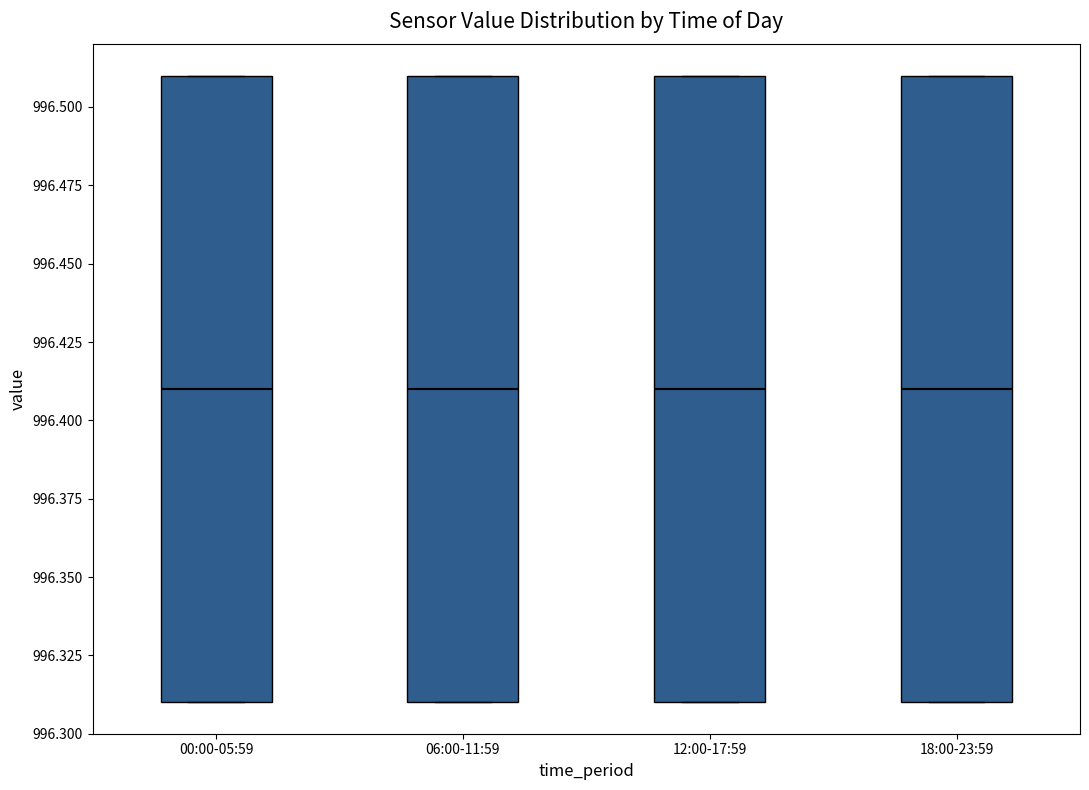

Reading left to right, transcribe this box plot: for each box, give where its median line is, the range the box spans, and where its two whiskers end, as read against the y-axis. The values are not printed on the chart, so give them approximately, as read against the axis.

00:00-05:59: median 996.41, box 996.31 to 996.51, whiskers 996.31 to 996.51
06:00-11:59: median 996.41, box 996.31 to 996.51, whiskers 996.31 to 996.51
12:00-17:59: median 996.41, box 996.31 to 996.51, whiskers 996.31 to 996.51
18:00-23:59: median 996.41, box 996.31 to 996.51, whiskers 996.31 to 996.51